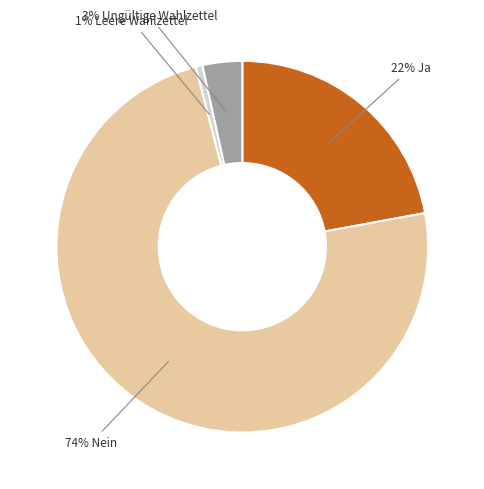

To the nearest percent, what is the difference between the largest and smallest slice percentages?

73%